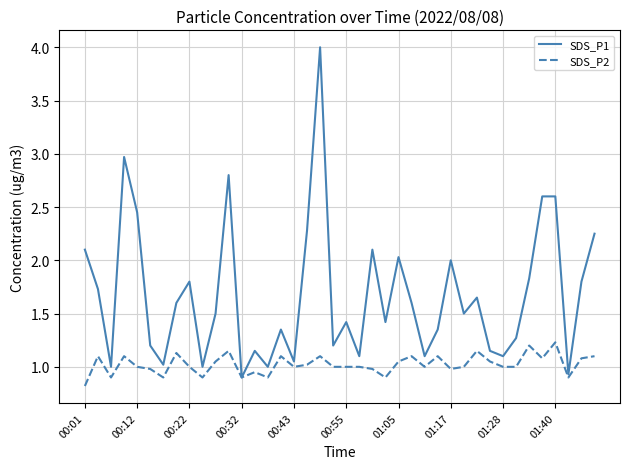

Which series has the largest total across all categories?

SDS_P1